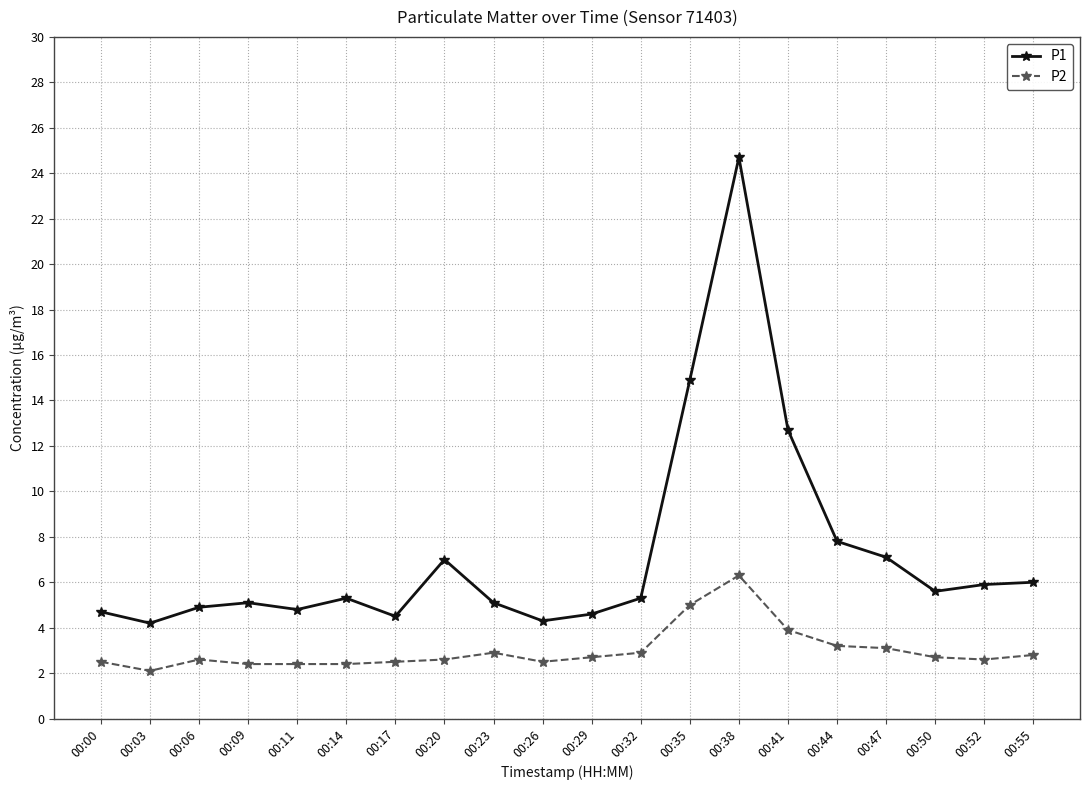

Rank the series at 00:47 from lowest to highest value.

P2, P1